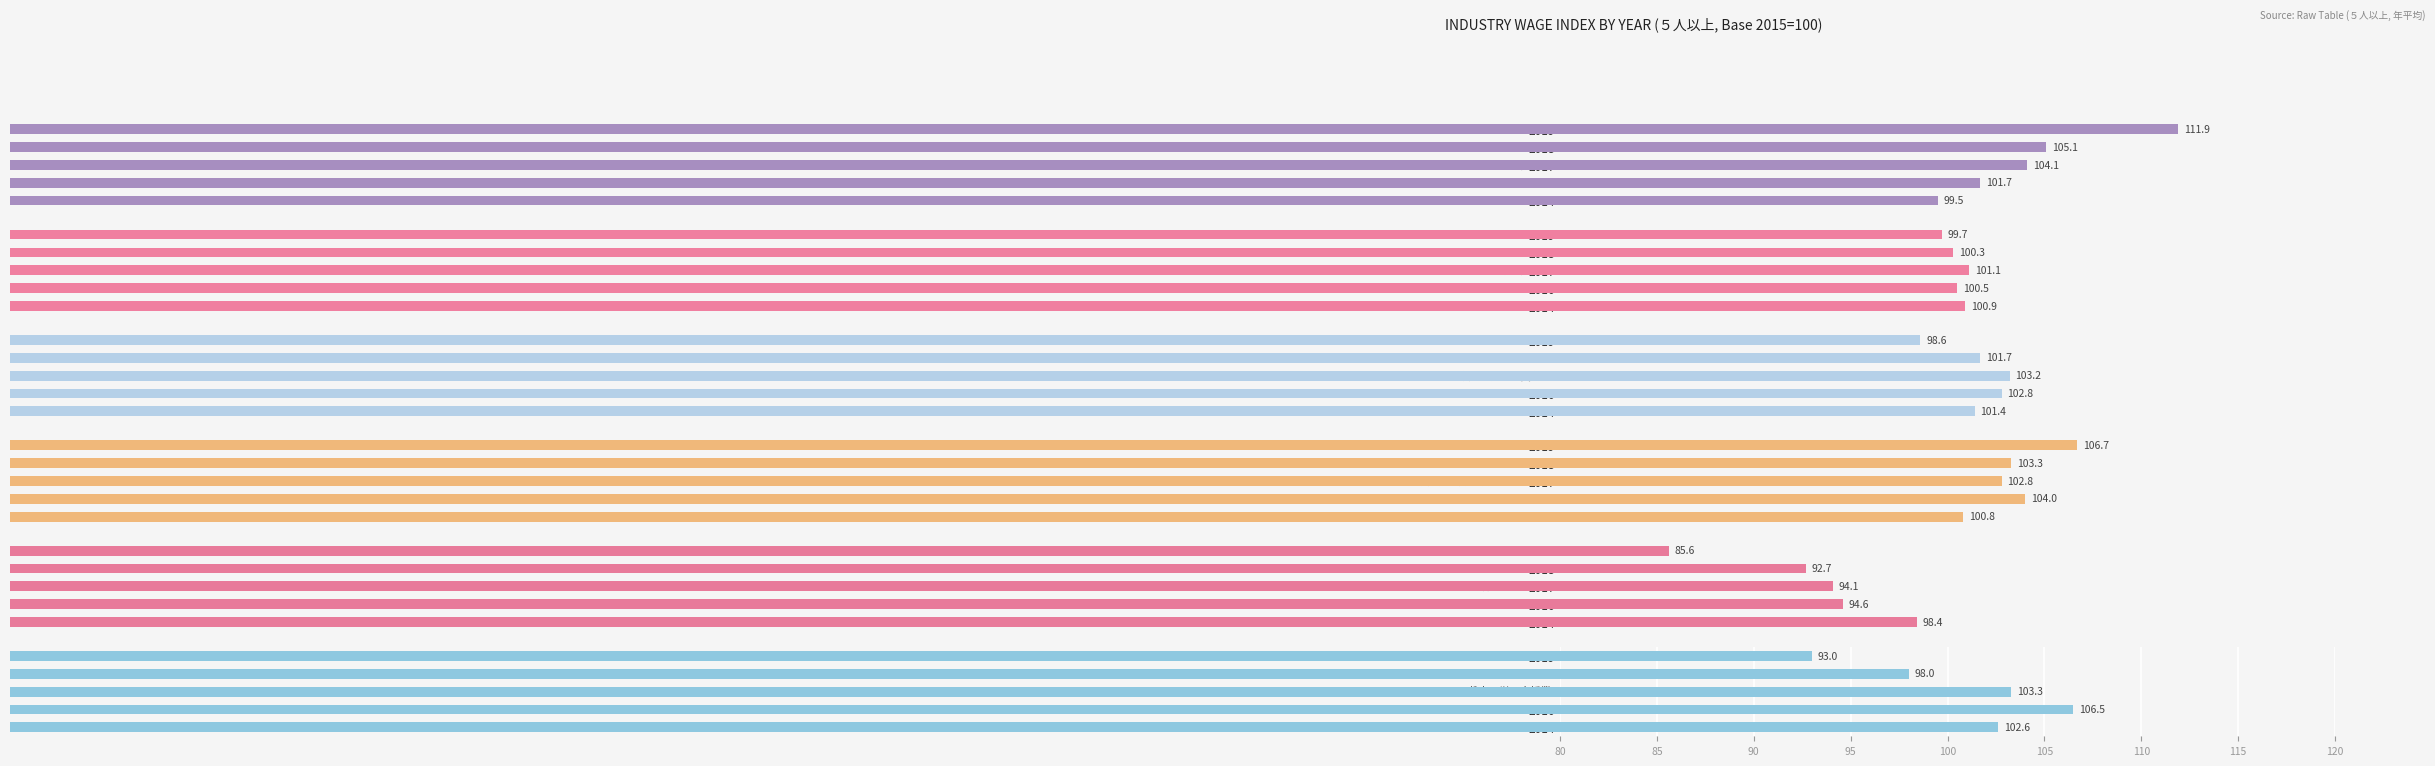

Which has a higher value, 2014 or 2018?

2018